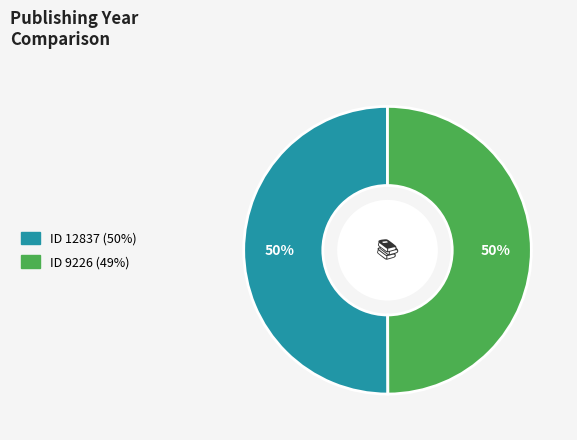

To the nearest percent, what is the average slice percentage?

50%